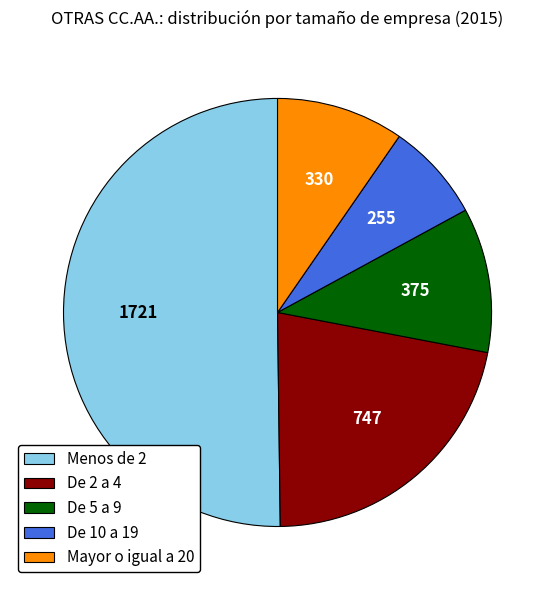

How many segments does this pie chart have?

5